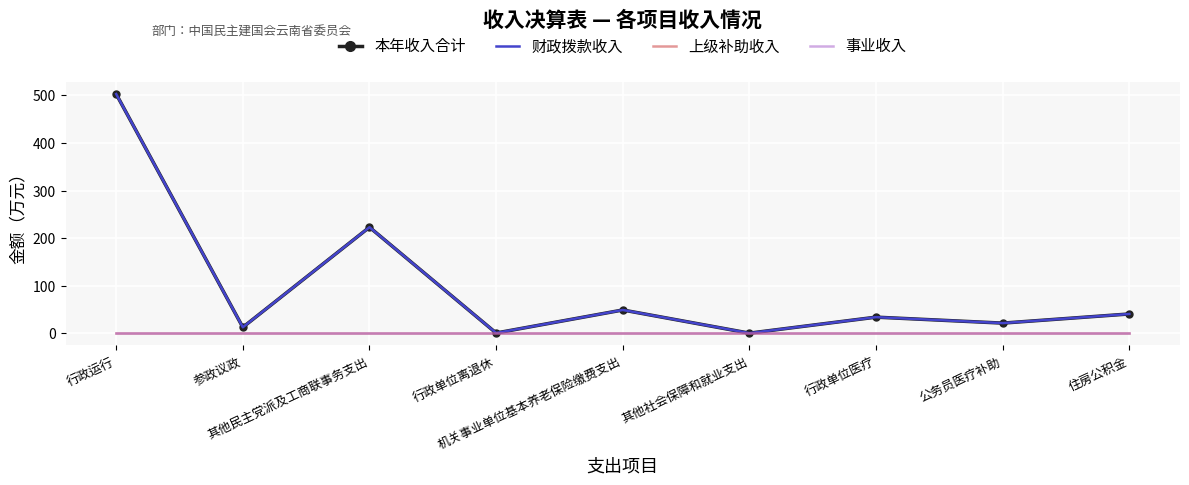

How many data points in 本年收入合计 are less than 34?

4